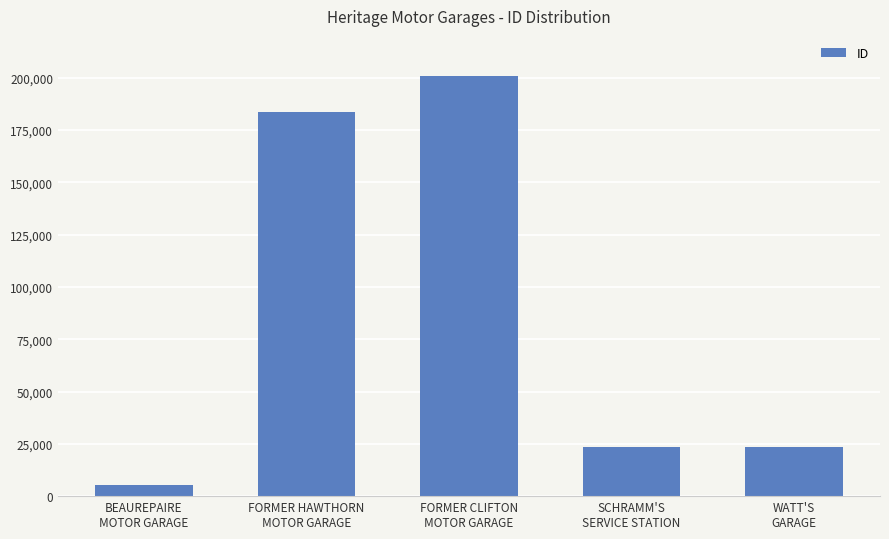

What is the change in value from SCHRAMM'S
SERVICE STATION to WATT'S
GARAGE?

+151